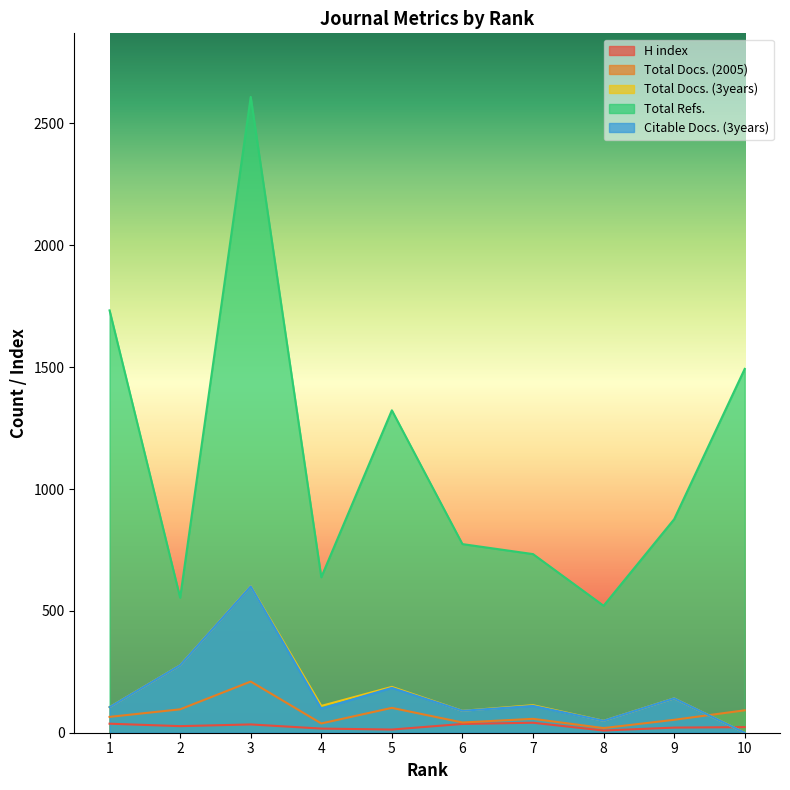

The Total Refs. series shows 521 at 8. True or false?

True